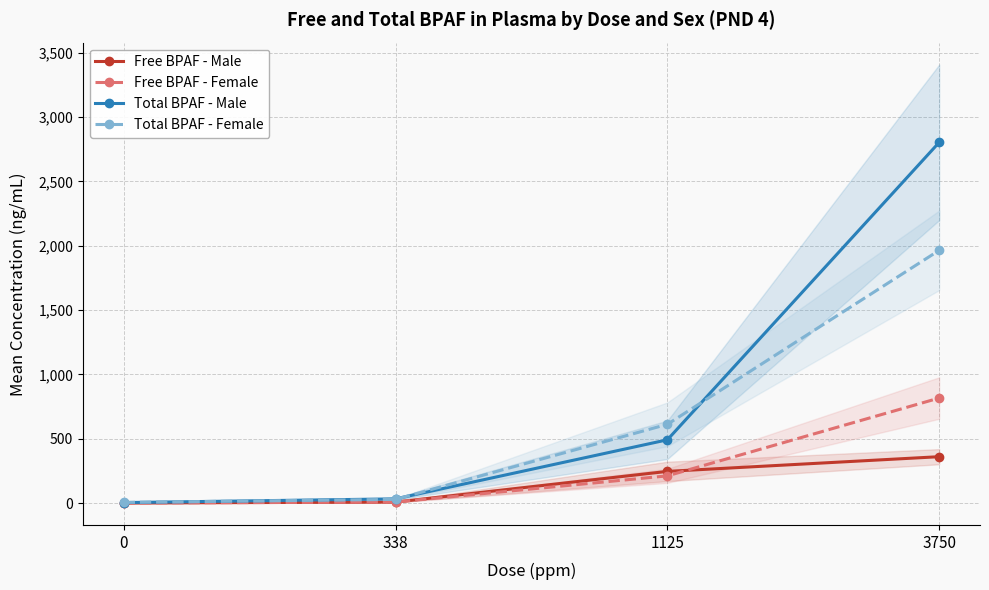

What is the approximate value of Free BPAF - Female at 1125?

211.3